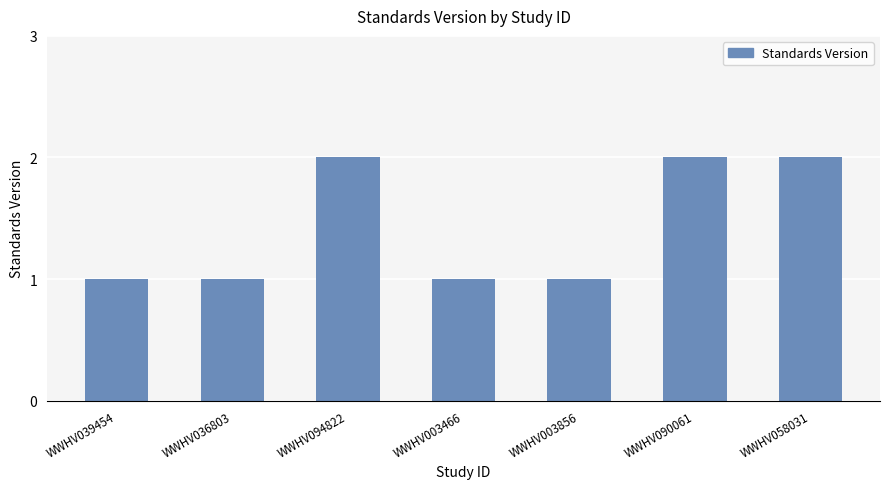

What is the smallest value displayed?

1